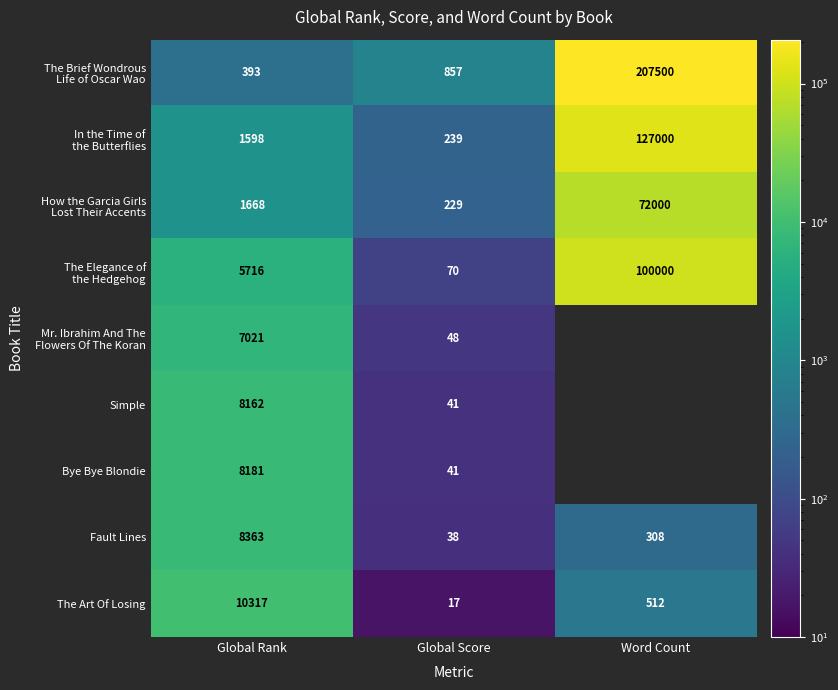

At which label is The Art Of Losing closest to 5167?

Word Count